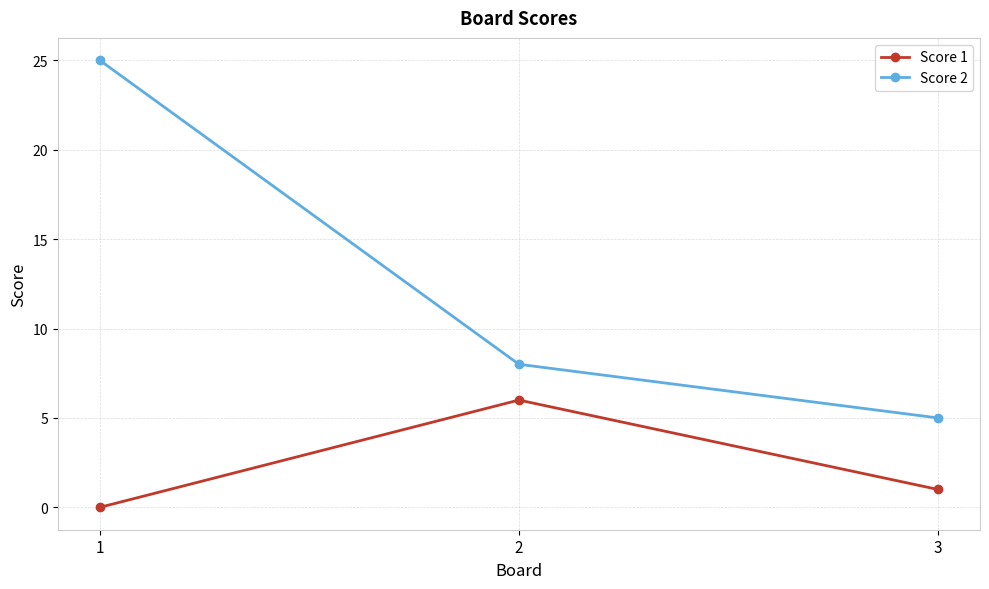

List the series in order of their overall mean, highest first.

Score 2, Score 1